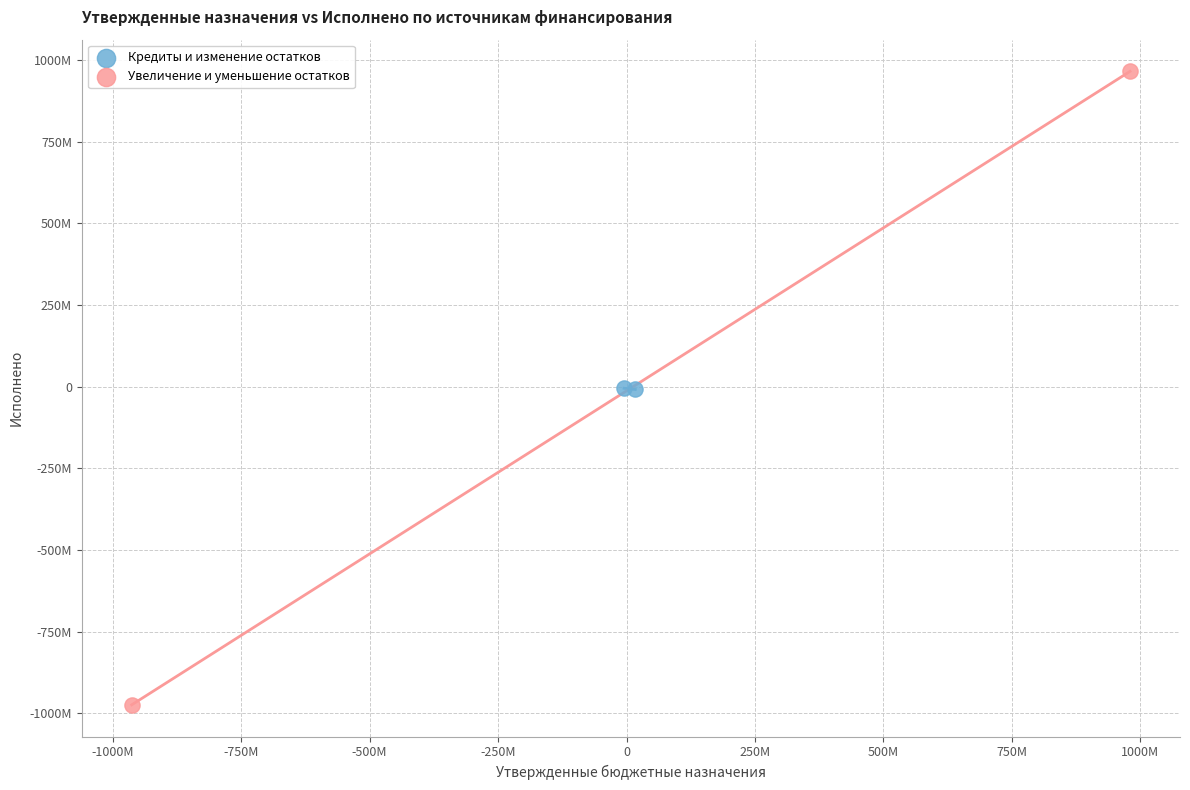

Which series reaches the maximum Y coordinate?

Увеличение и уменьшение остатков